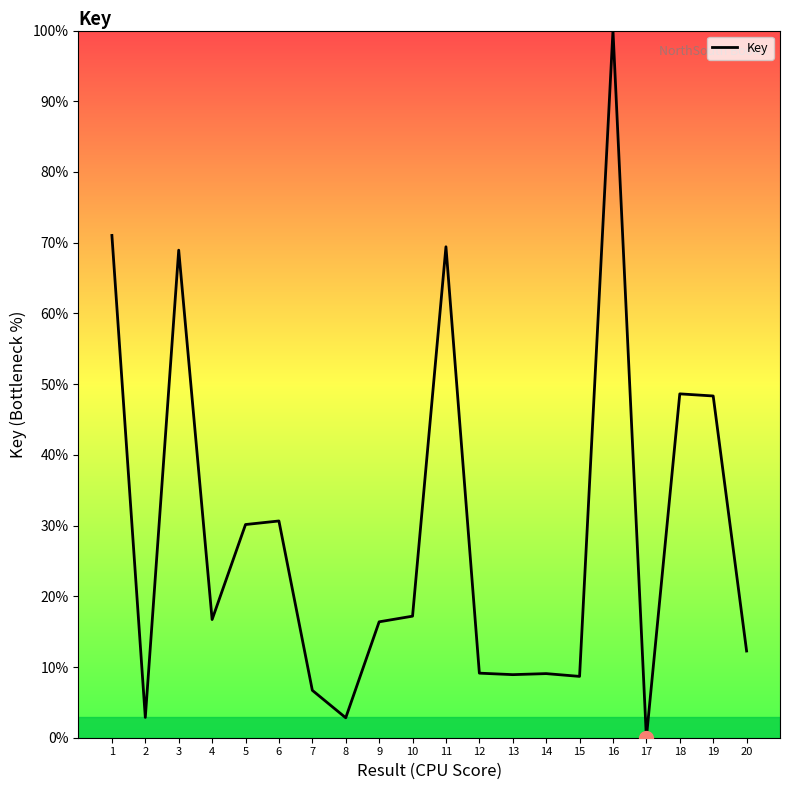

What is the ratio of the value at 15 to the value at 6?

0.3